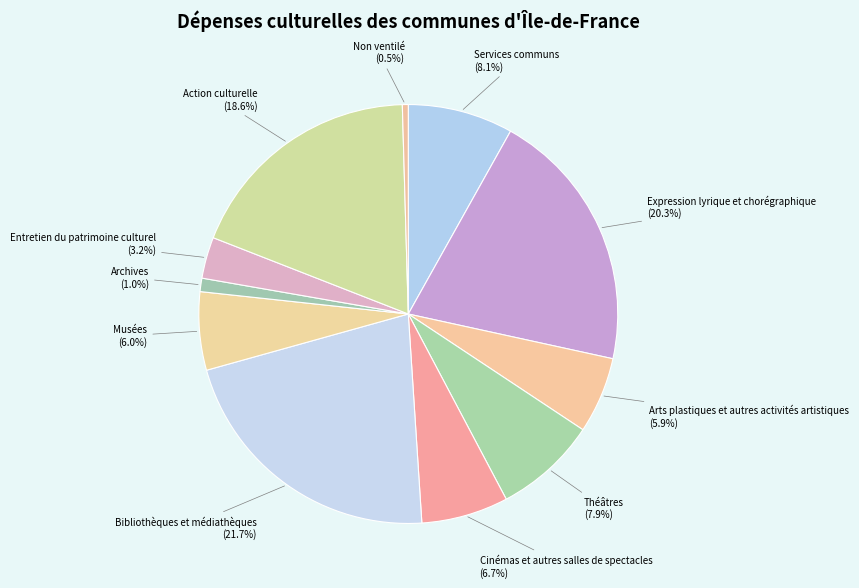

What is the smallest slice in the pie chart?

Non ventilé